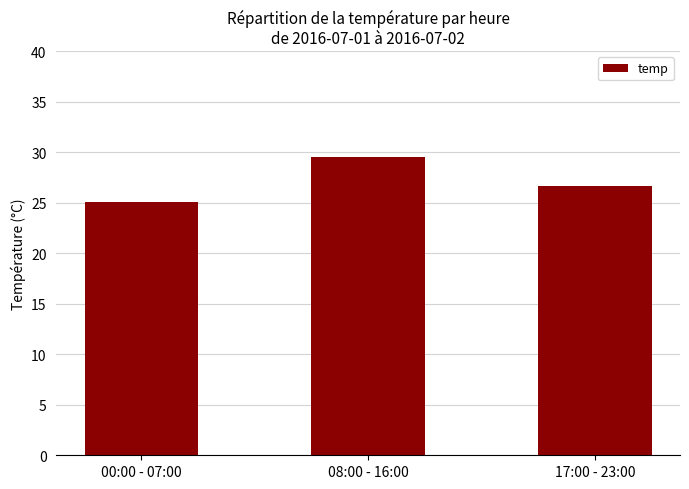

Are the bars horizontal?

No